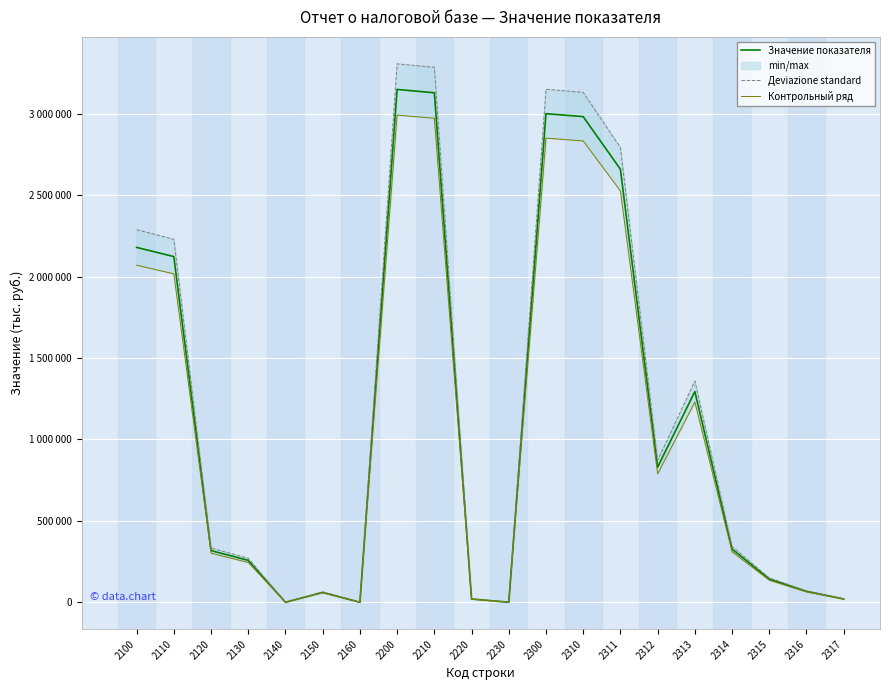

What is the total value across all series at 2230?

771.0